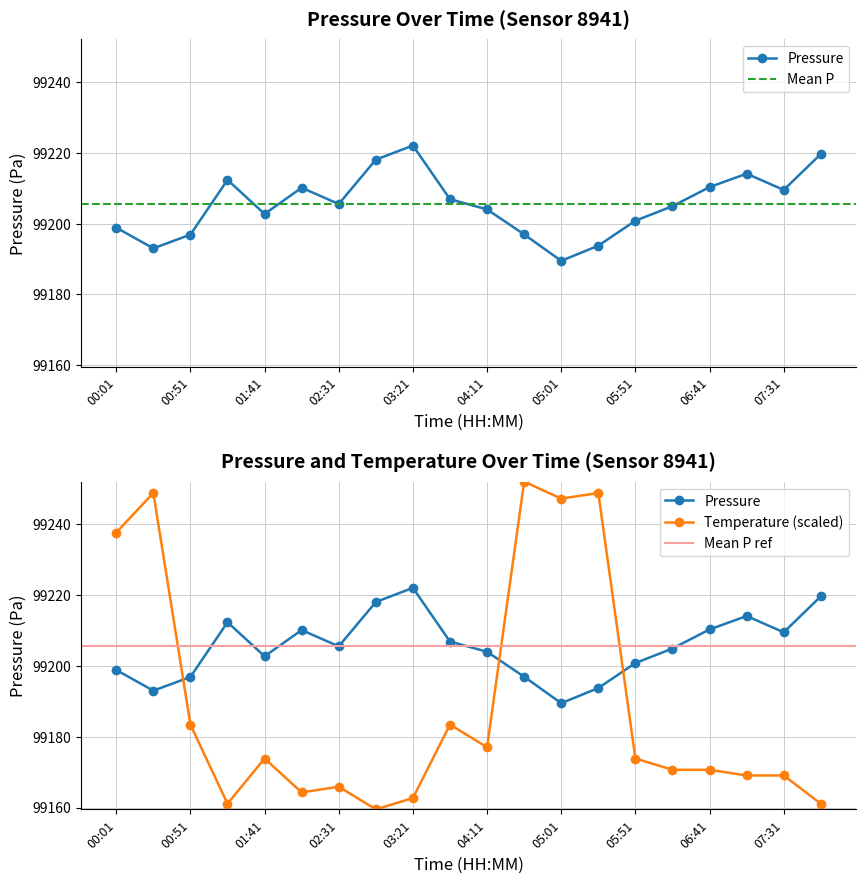

How many categories are shown in the chart?

20